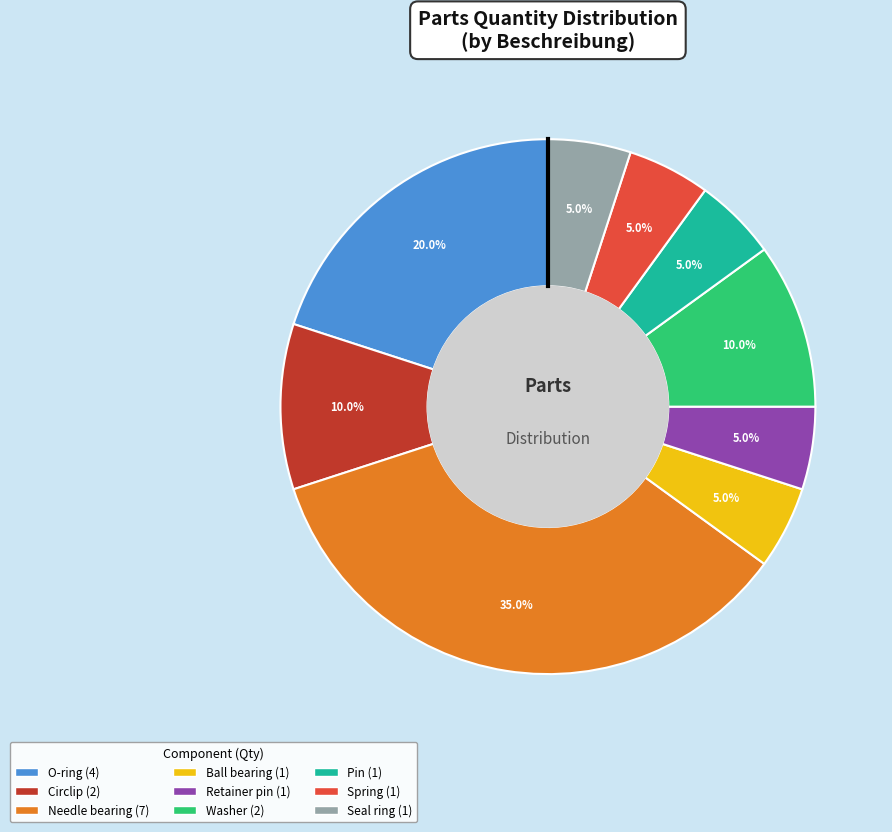

What percentage is the Circlip slice, to the nearest percent?

10%